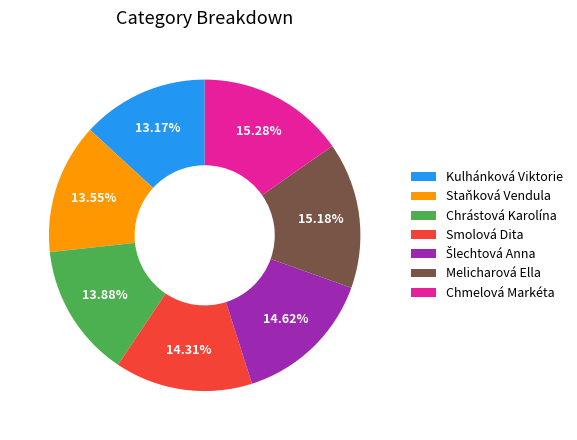

Approximately how many times larger is the value at Chrástová Karolína compared to Kulhánková Viktorie?

1.1